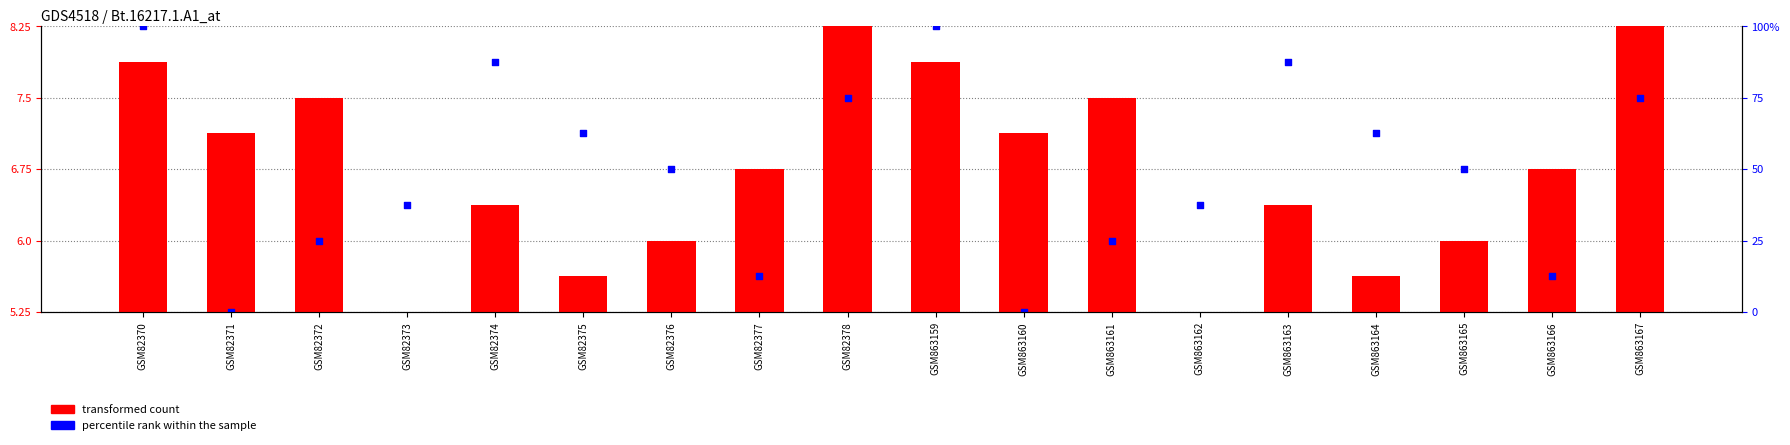

At how many categories does at least one series exceed 1?

18